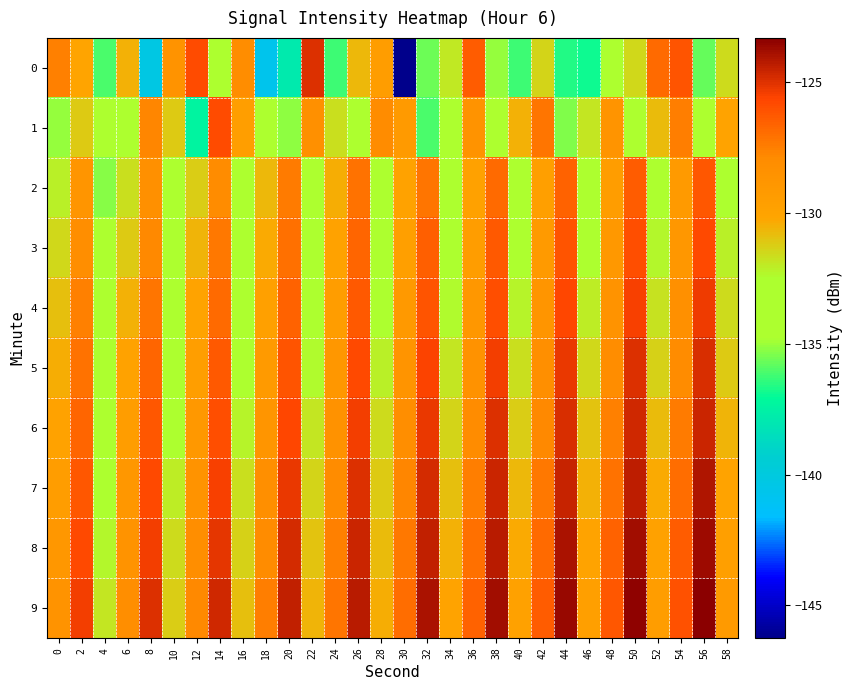

List the series in order of their peak value, highest first.

9, 8, 7, 6, 5, 0, 4, 3, 1, 2